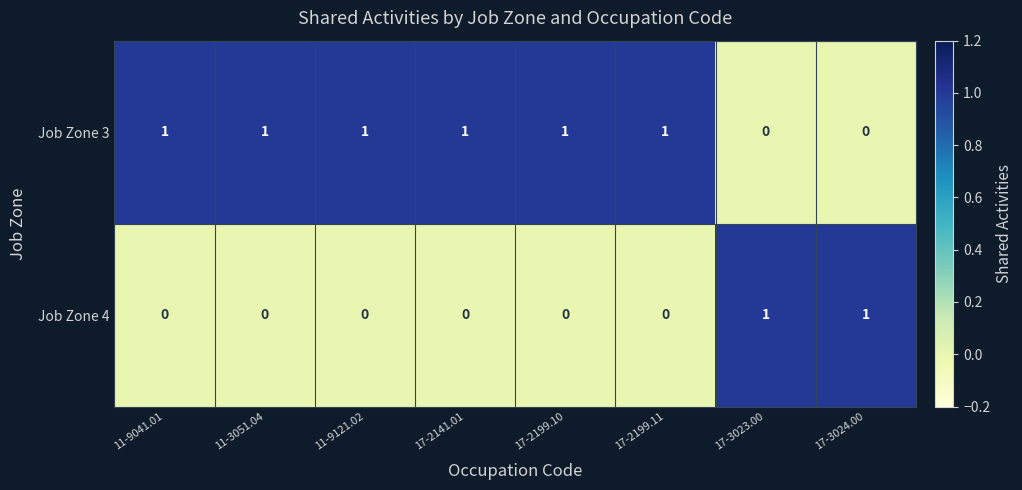

Which series has the largest total across all categories?

Job Zone 3